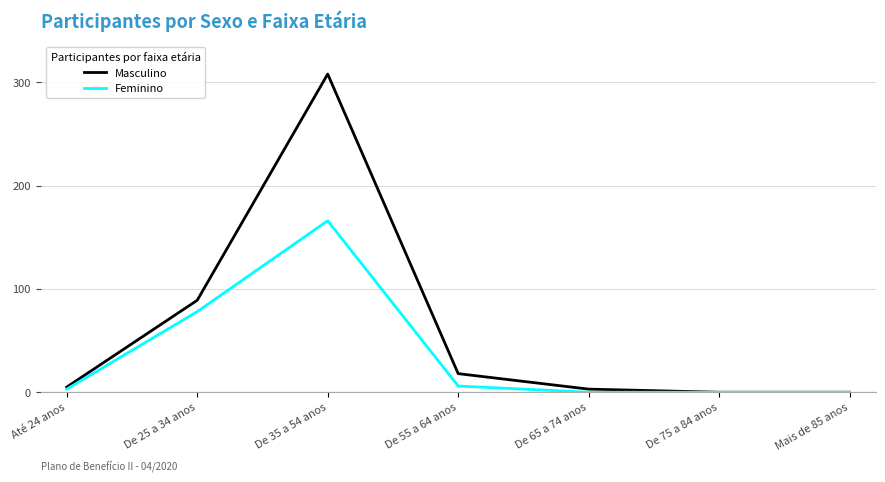

Which series has the largest total across all categories?

Masculino